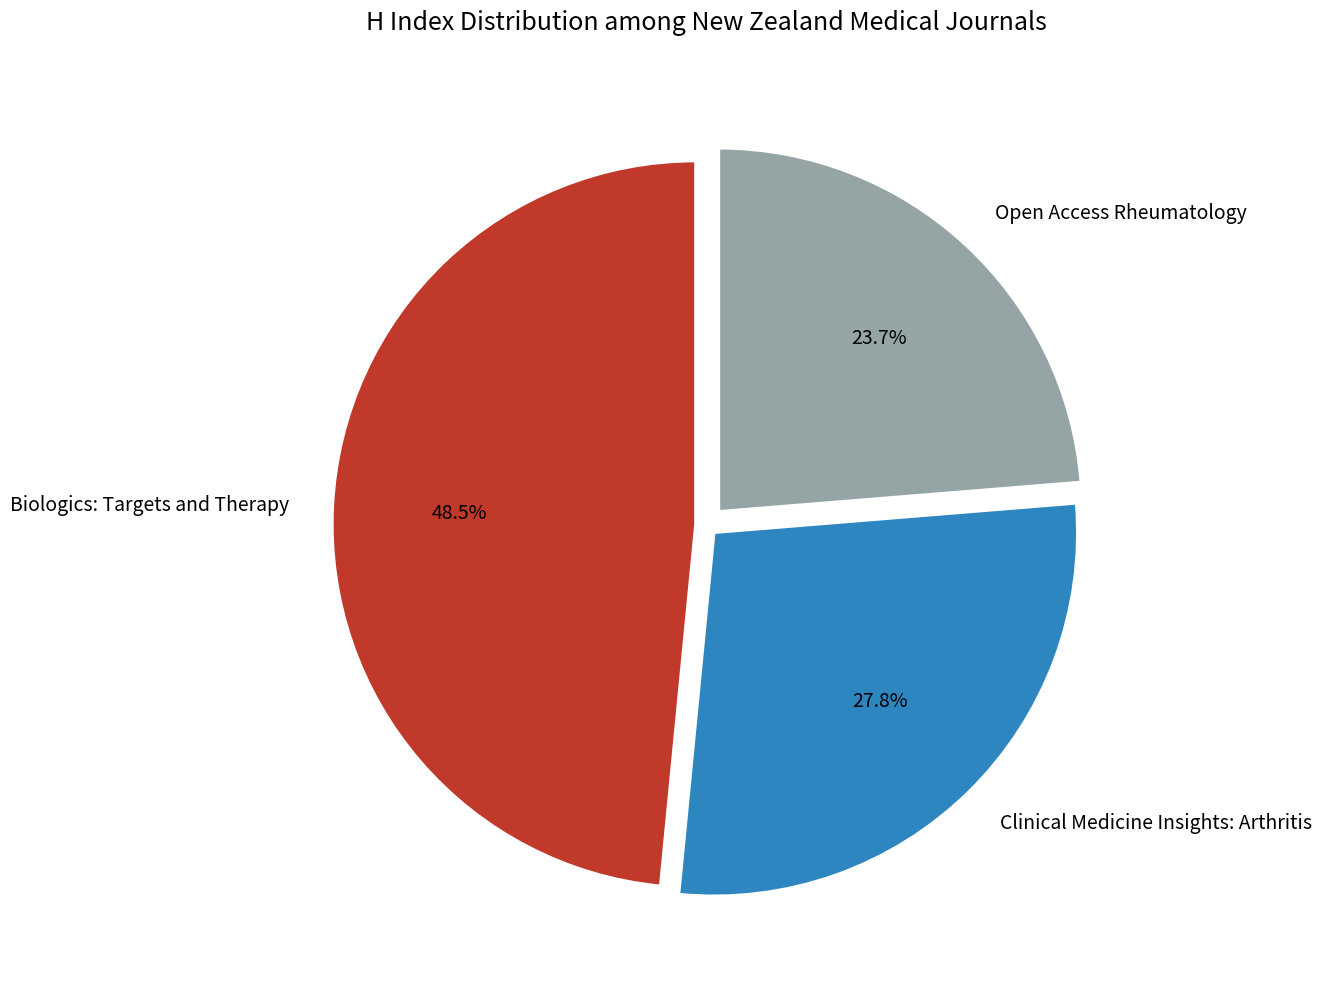

What portion of the pie excludes Clinical Medicine Insights: Arthritis?

72.2%